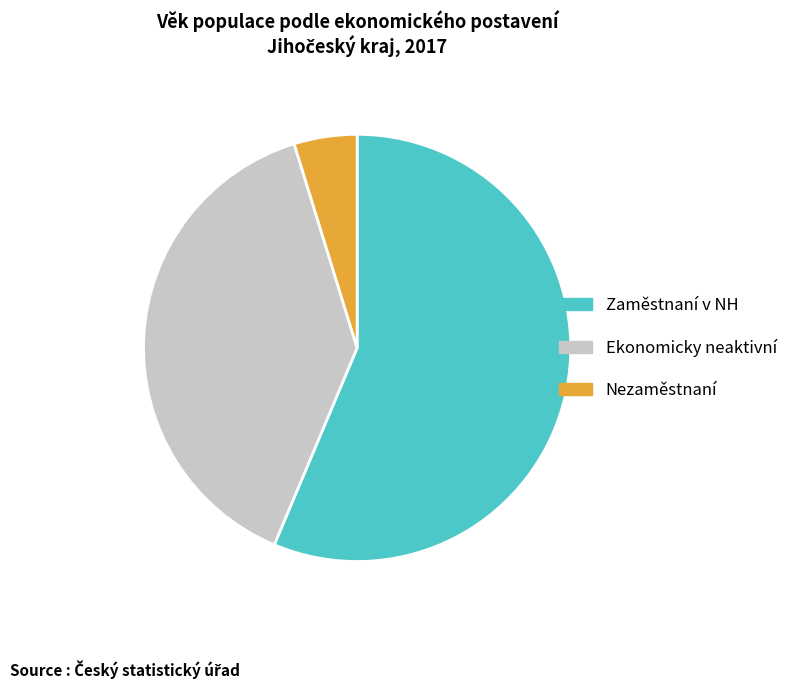

Rank the categories by value from lowest to highest.

Nezaměstnaní, Ekonomicky neaktivní, Zaměstnaní v NH